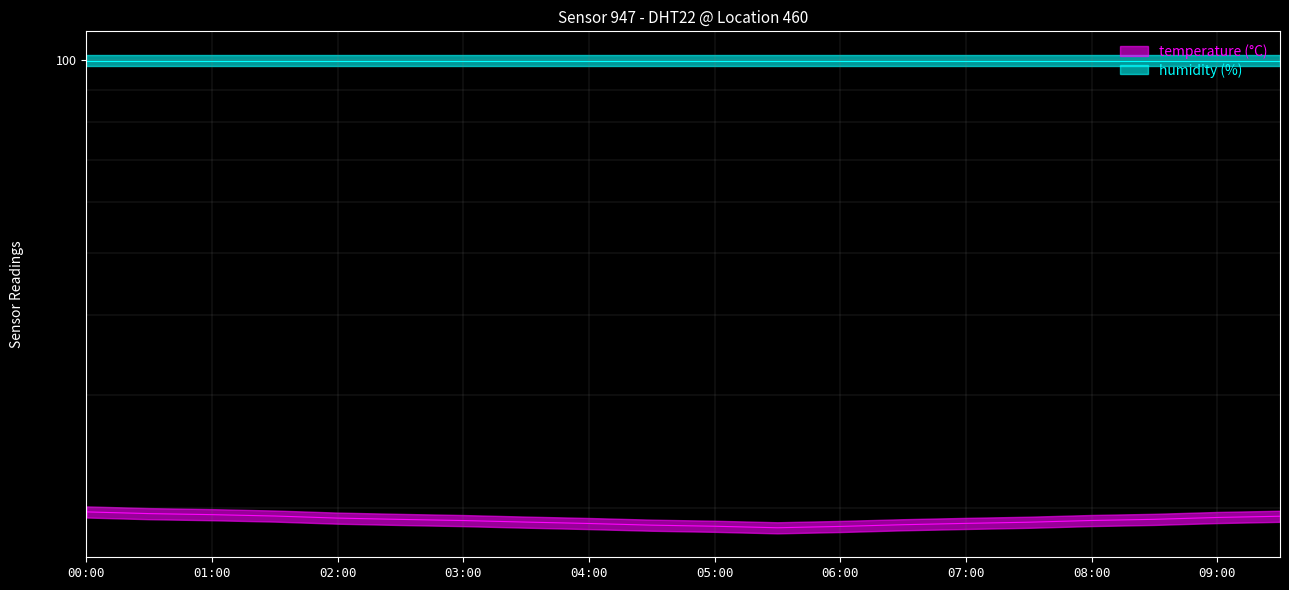

What is the smallest value displayed?

18.6